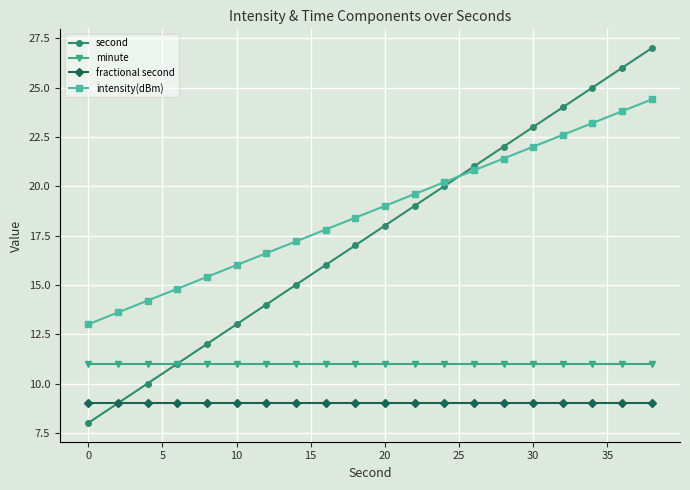

True or false: minute and intensity(dBm) cross at least once.

False